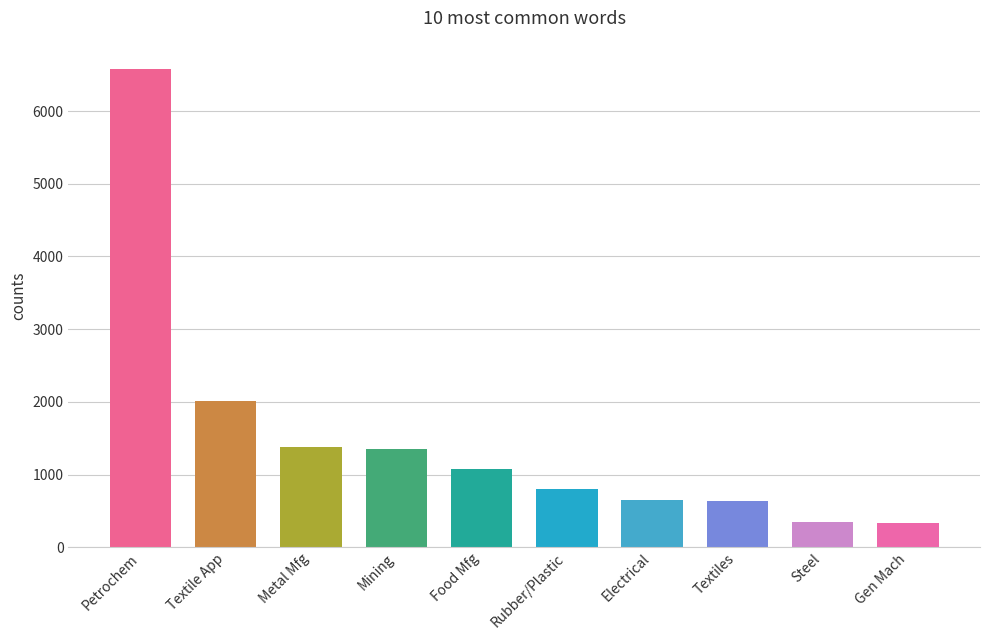

How many values are below 1070?

5